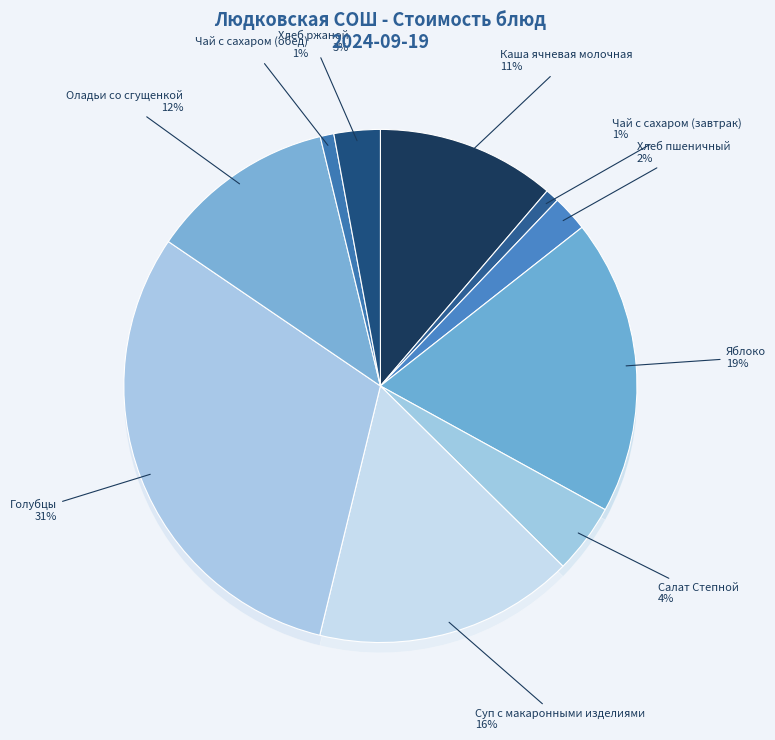

To the nearest percent, what is the difference between the largest and smallest slice percentages?

30%